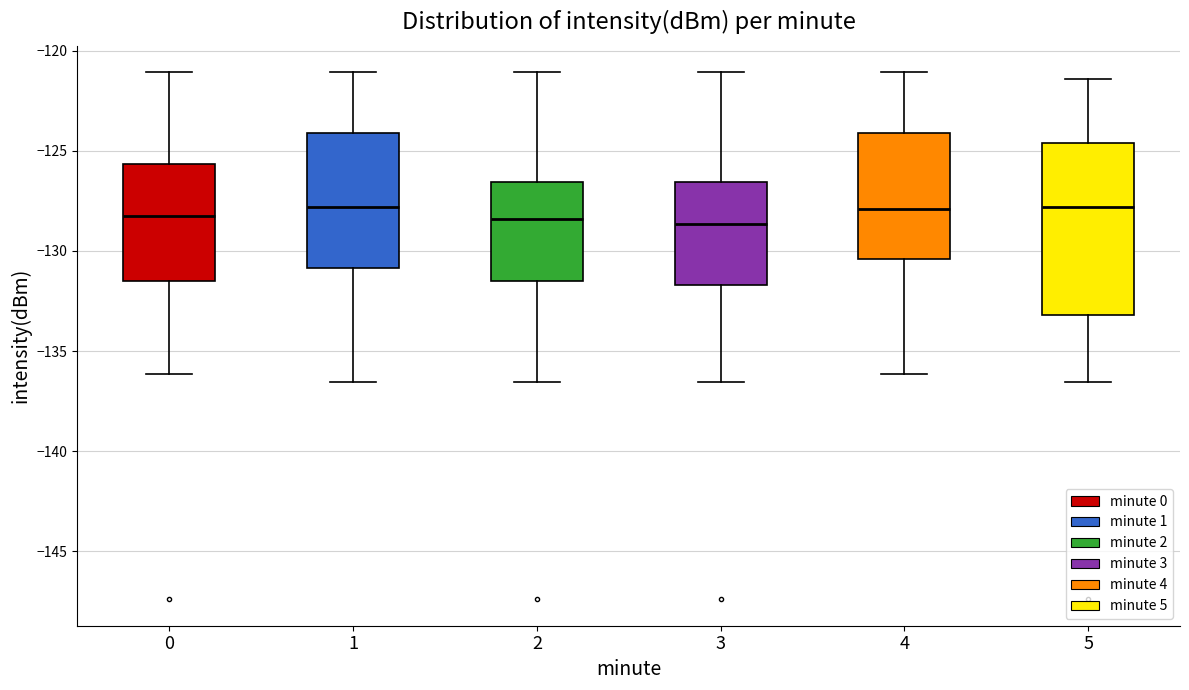

Reading left to right, transcribe this box plot: for each box, give where its median line is, the range the box spans, and where its two whiskers end, as read against the y-axis. The values are not printed on the chart, so give them approximately, as read against the axis.

0: median -128.5, box -131.5 to -125.5, whiskers -136.0 to -121.0
1: median -128.0, box -131.0 to -124.0, whiskers -136.5 to -121.0
2: median -128.5, box -131.5 to -126.5, whiskers -136.5 to -121.0
3: median -128.5, box -131.5 to -126.5, whiskers -136.5 to -121.0
4: median -128.0, box -130.5 to -124.0, whiskers -136.0 to -121.0
5: median -128.0, box -133.0 to -124.5, whiskers -136.5 to -121.5